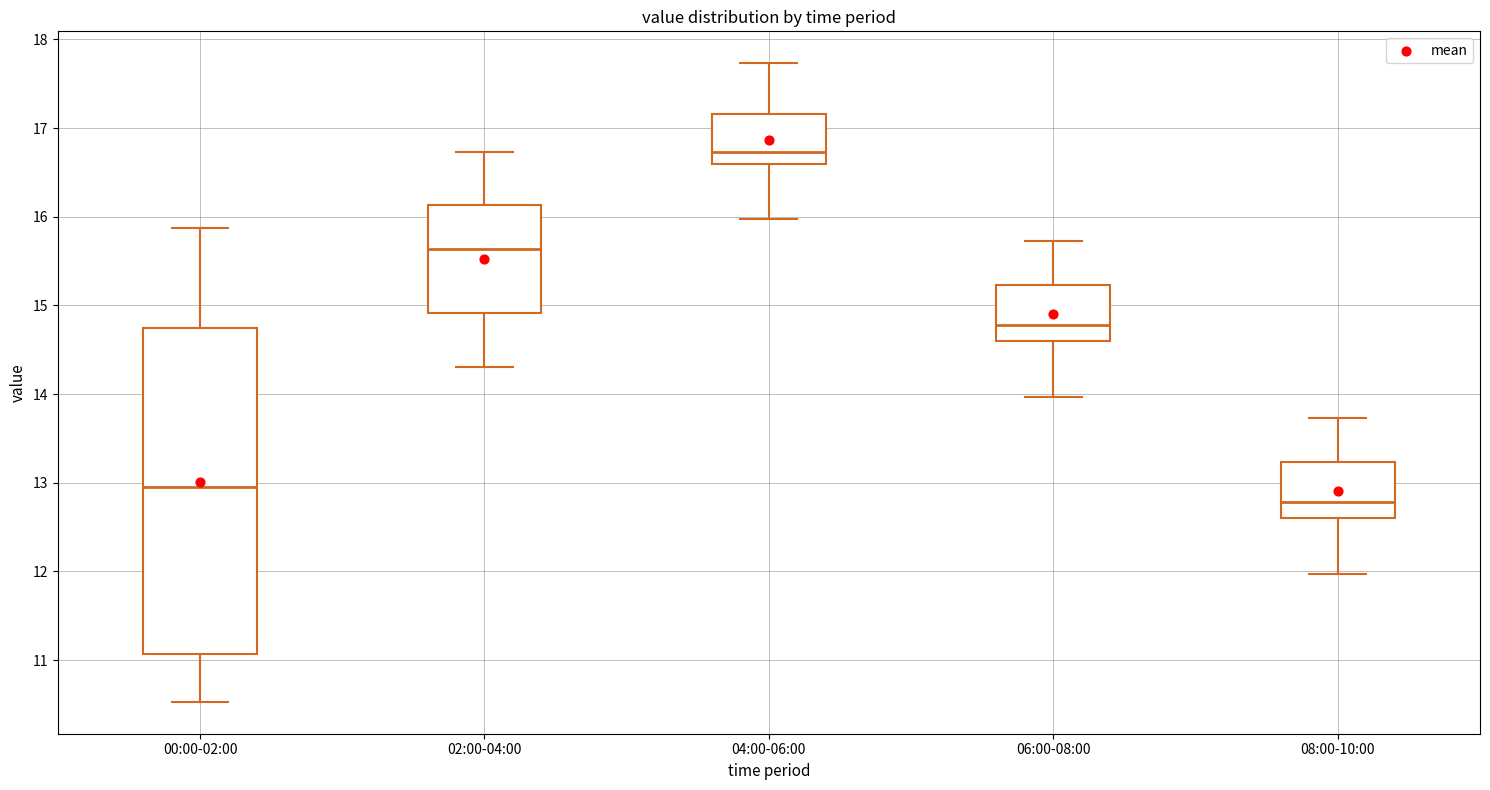

Reading left to right, read every box against the y-axis: the position of its median line, the range the box covers, and the ends of its whiskers. The values are not printed on the chart, so give them approximately, as read against the axis.

00:00-02:00: median 13.0, box 11.1 to 14.7, whiskers 10.5 to 15.9
02:00-04:00: median 15.6, box 14.9 to 16.1, whiskers 14.3 to 16.7
04:00-06:00: median 16.7, box 16.6 to 17.2, whiskers 16.0 to 17.7
06:00-08:00: median 14.8, box 14.6 to 15.2, whiskers 14.0 to 15.7
08:00-10:00: median 12.8, box 12.6 to 13.2, whiskers 12.0 to 13.7